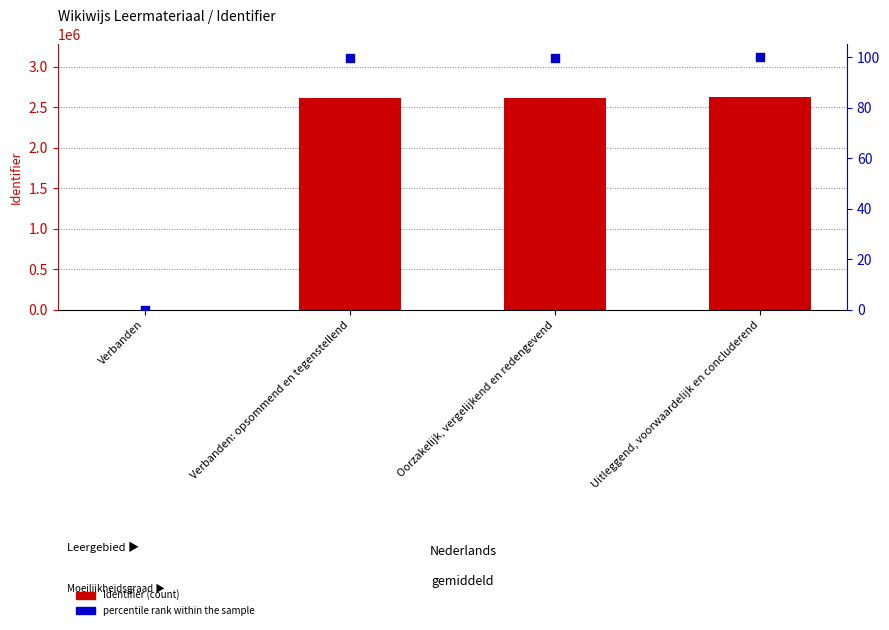

At which category is the sum across all series the highest?

Uitleggend, voorwaardelijk en concluderend